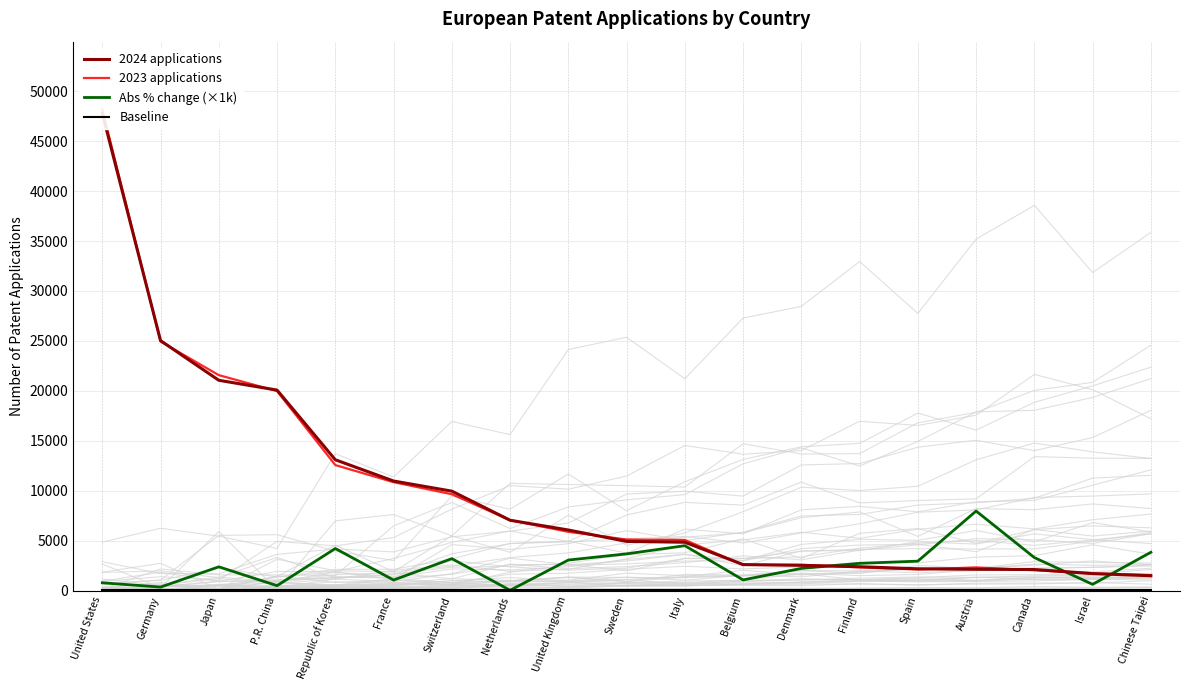

How many lines are shown in the chart?

4